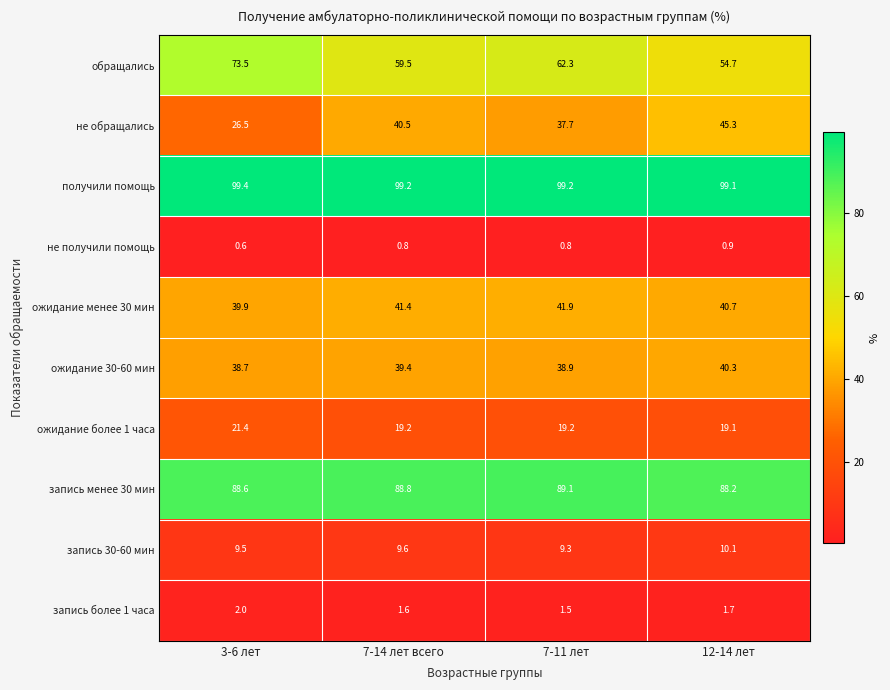

Which series has the largest total across all categories?

получили помощь